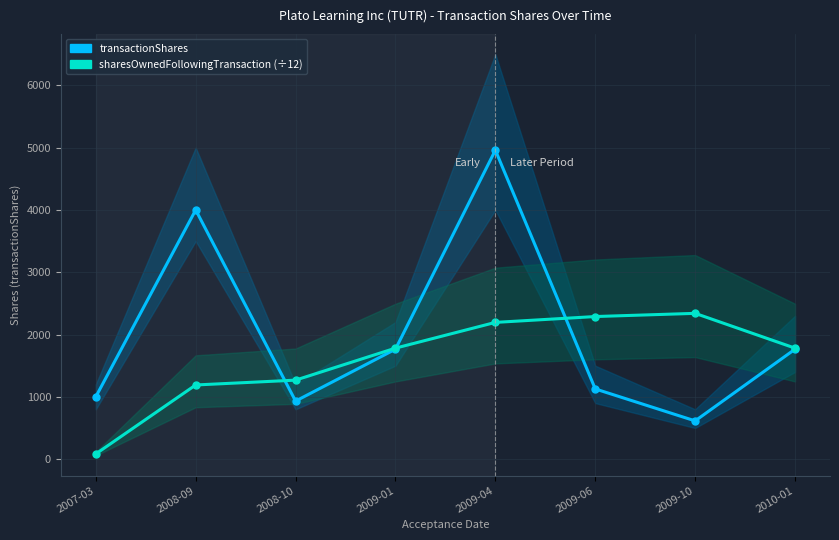

Rank the series by their average value, from lowest to highest.

sharesOwnedFollowingTransaction (÷12), transactionShares